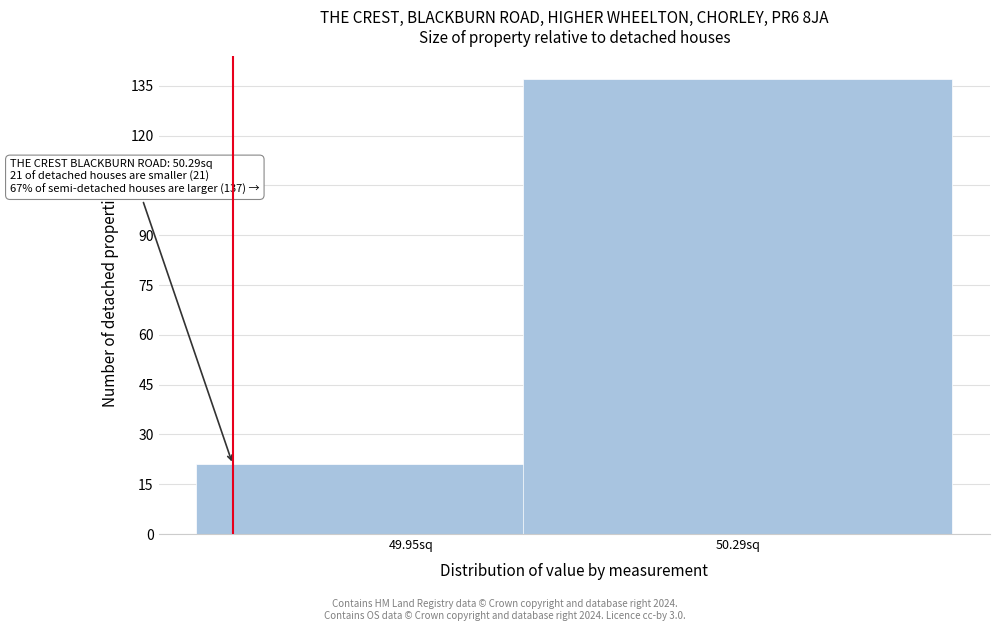

Reading right to left, list all the values displayed in this chart.

137	21